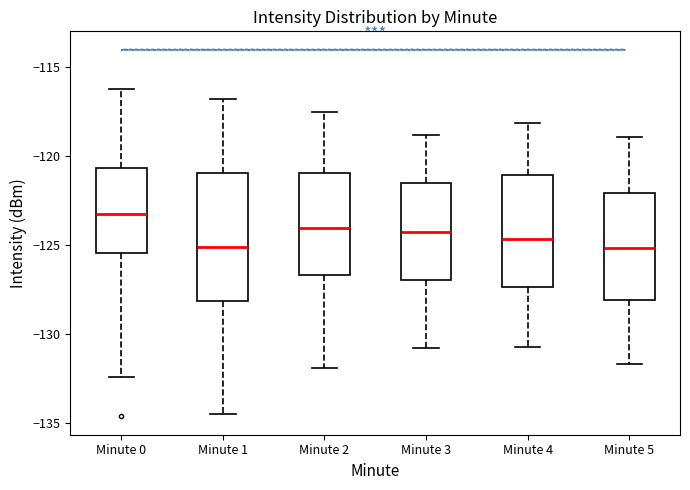

Reading left to right, transcribe this box plot: for each box, give where its median line is, the range the box spans, and where its two whiskers end, as read against the y-axis. The values are not printed on the chart, so give them approximately, as read against the axis.

Minute 0: median -123.5, box -125.5 to -120.5, whiskers -132.5 to -116.0
Minute 1: median -125.0, box -128.0 to -121.0, whiskers -134.5 to -117.0
Minute 2: median -124.0, box -126.5 to -121.0, whiskers -132.0 to -117.5
Minute 3: median -124.0, box -127.0 to -121.5, whiskers -131.0 to -119.0
Minute 4: median -124.5, box -127.5 to -121.0, whiskers -130.5 to -118.0
Minute 5: median -125.0, box -128.0 to -122.0, whiskers -131.5 to -119.0